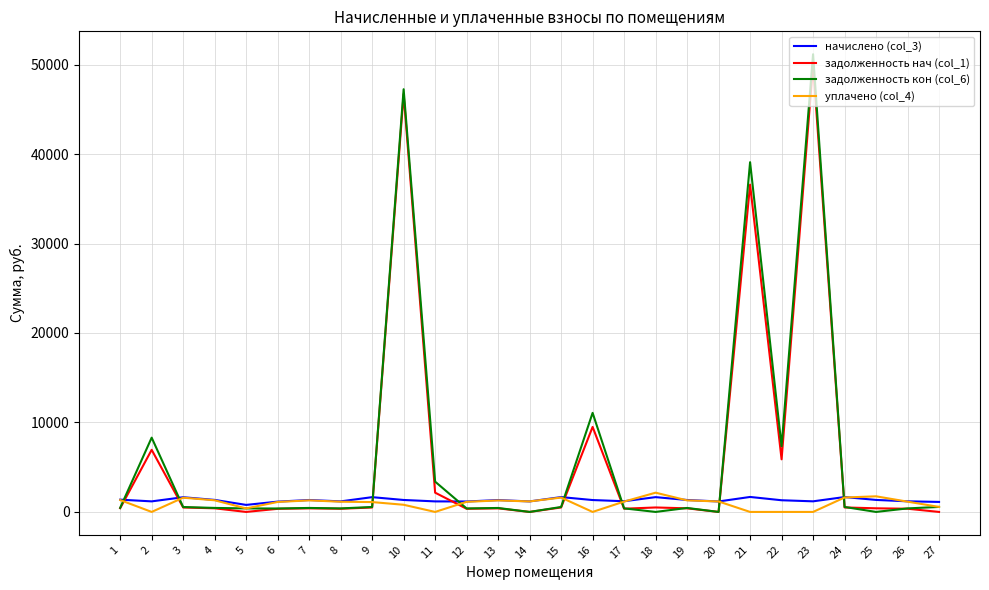

At which category is the sum across all series the highest?

23